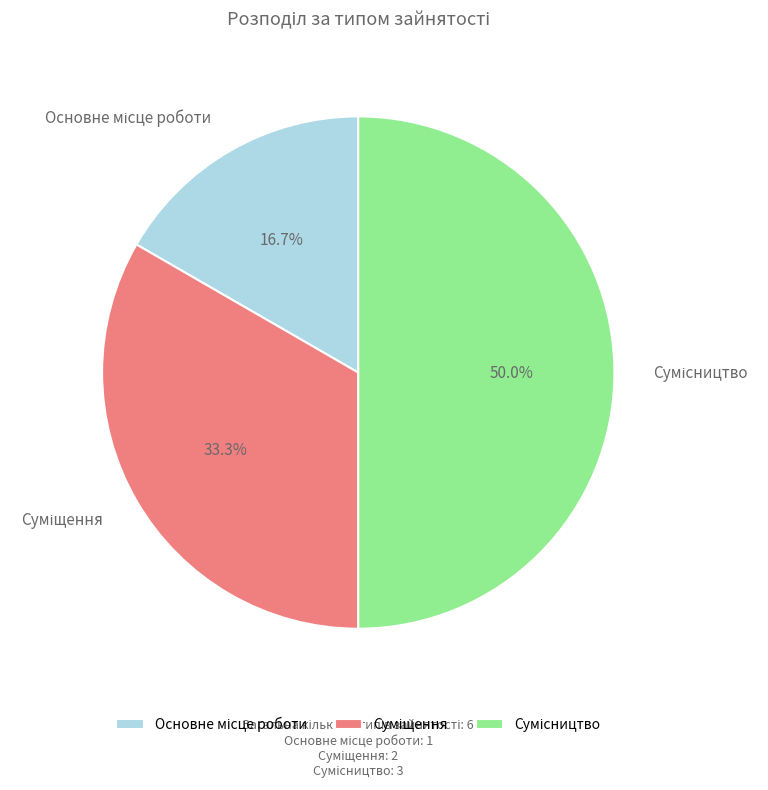

Which slice is the smallest?

Основне місце роботи